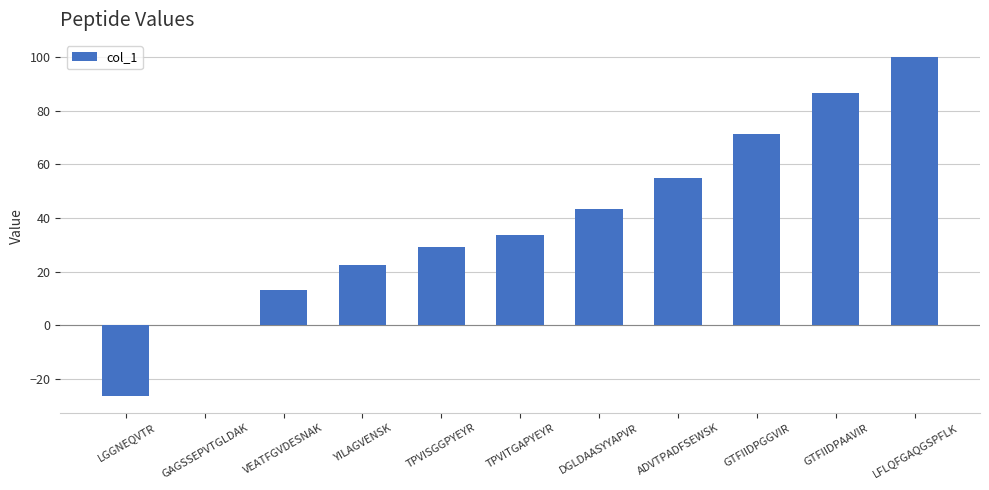

What is the average value?

38.9